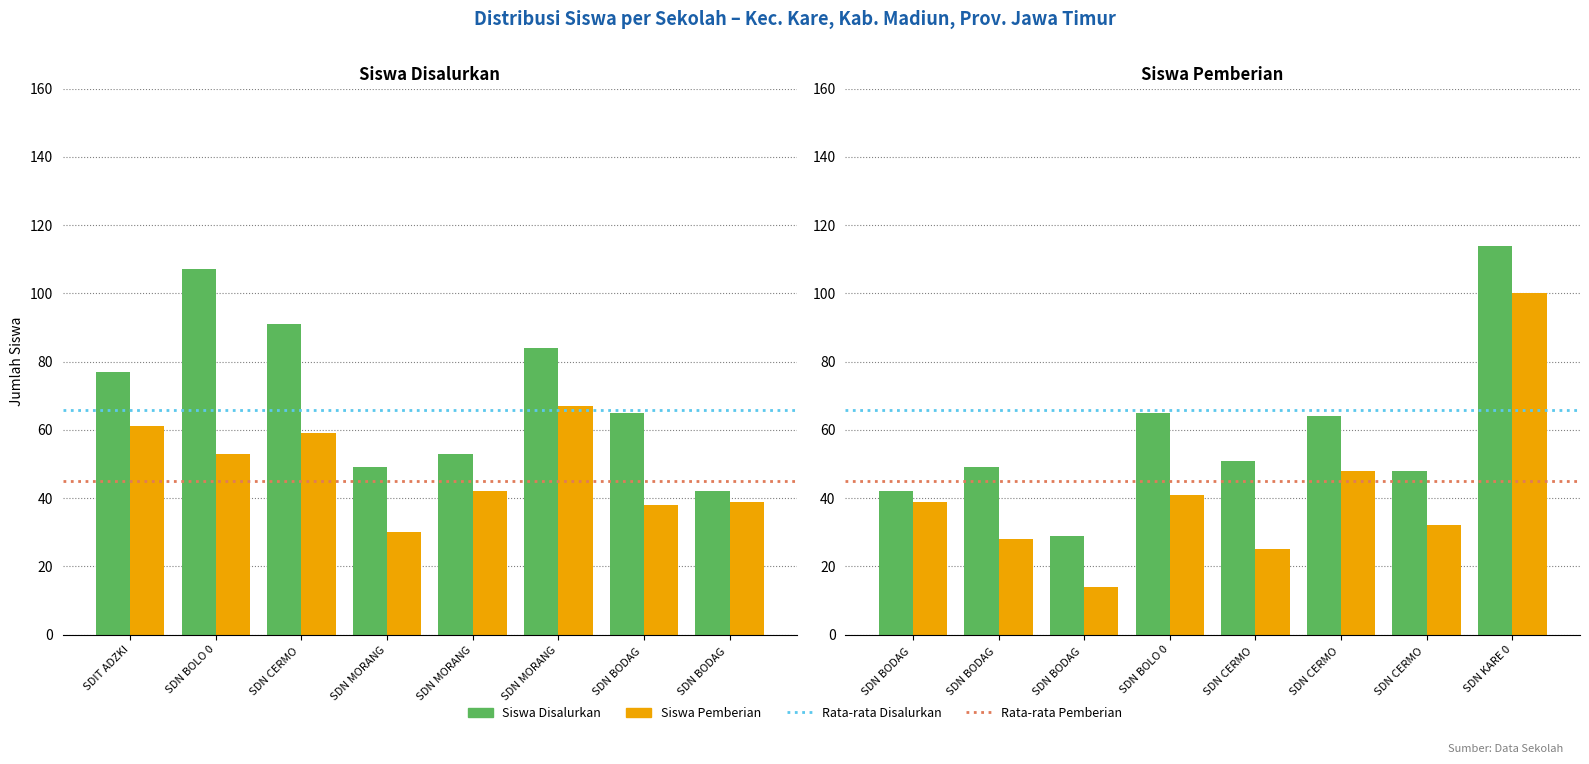

Which series changed the most between SD NEGERI CERMO 03 and SD NEGERI KARE 01?

Siswa Pemberian